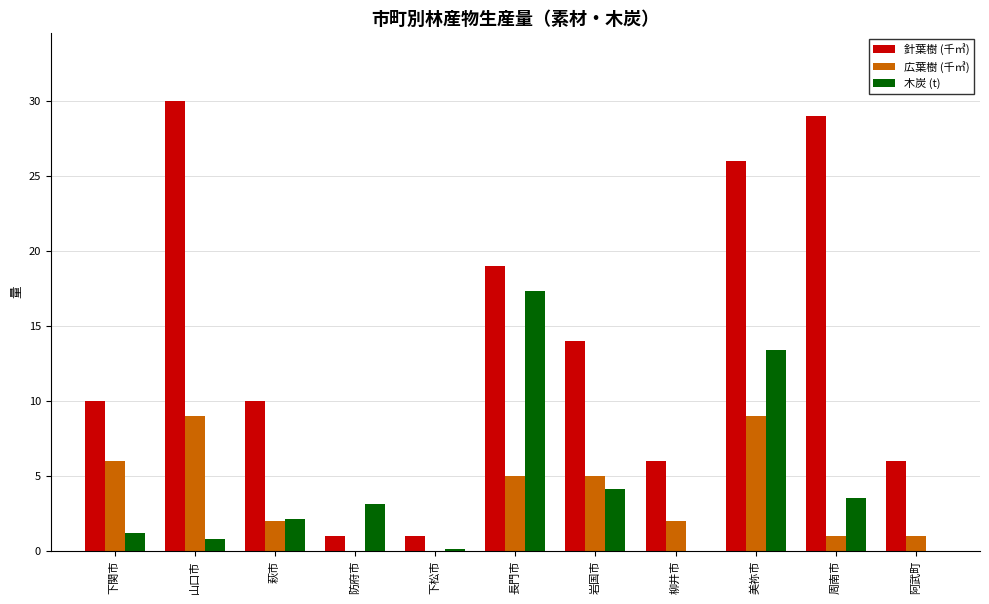

At which category is the sum across all series the highest?

美祢市